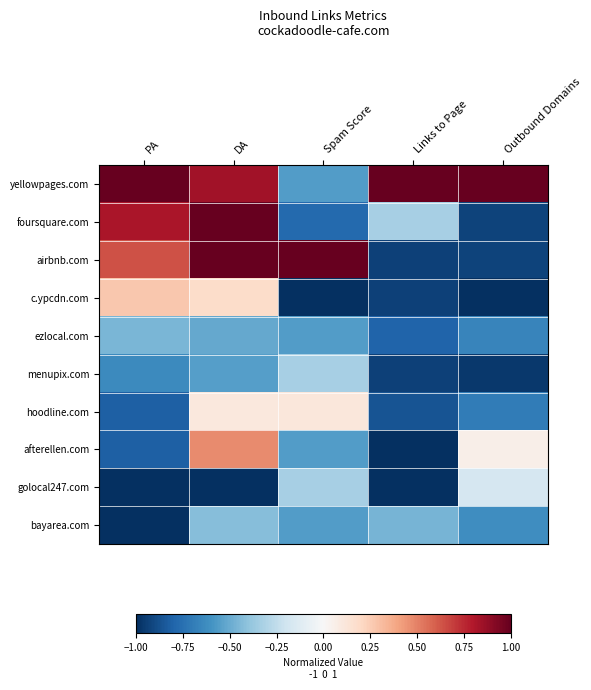

Reading left to right, extract all data points from this chart.

yellowpages.com: PA=1.0	DA=0.8	Spam Score=-0.6	Links to Page=1.0	Outbound Domains=1.0
foursquare.com: PA=0.8	DA=1.0	Spam Score=-0.8	Links to Page=-0.3	Outbound Domains=-0.9
airbnb.com: PA=0.6	DA=1.0	Spam Score=1.0	Links to Page=-0.9	Outbound Domains=-0.9
c.ypcdn.com: PA=0.3	DA=0.2	Spam Score=-1.0	Links to Page=-0.9	Outbound Domains=-1.0
ezlocal.com: PA=-0.5	DA=-0.5	Spam Score=-0.6	Links to Page=-0.8	Outbound Domains=-0.7
menupix.com: PA=-0.6	DA=-0.6	Spam Score=-0.3	Links to Page=-0.9	Outbound Domains=-1.0
hoodline.com: PA=-0.8	DA=0.1	Spam Score=0.1	Links to Page=-0.9	Outbound Domains=-0.7
afterellen.com: PA=-0.8	DA=0.5	Spam Score=-0.6	Links to Page=-1.0	Outbound Domains=0.1
golocal247.com: PA=-1.0	DA=-1.0	Spam Score=-0.3	Links to Page=-1.0	Outbound Domains=-0.2
bayarea.com: PA=-1.0	DA=-0.4	Spam Score=-0.6	Links to Page=-0.5	Outbound Domains=-0.6